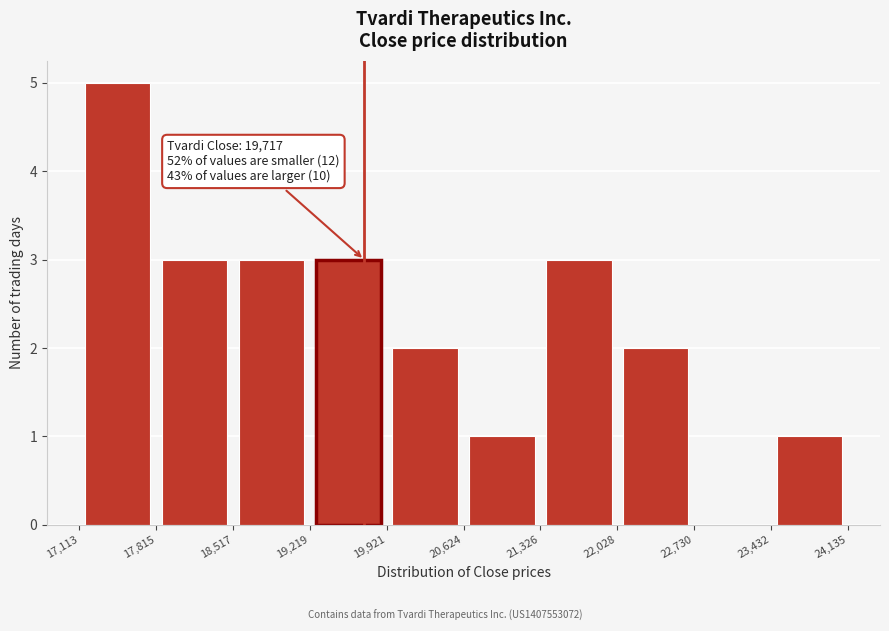

Which range on the x-axis has the tallest bar?

17,113 to 17,815